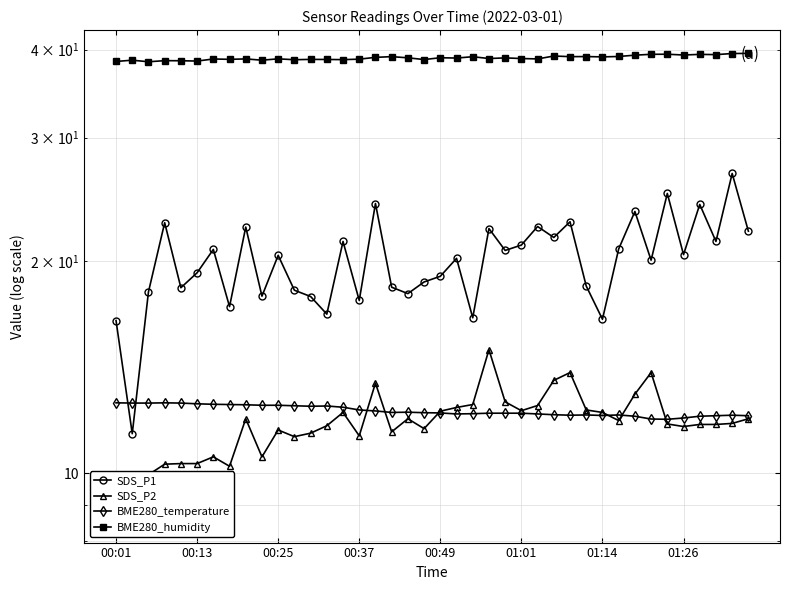

At which category does BME280_temperature reach its first local valley?

12